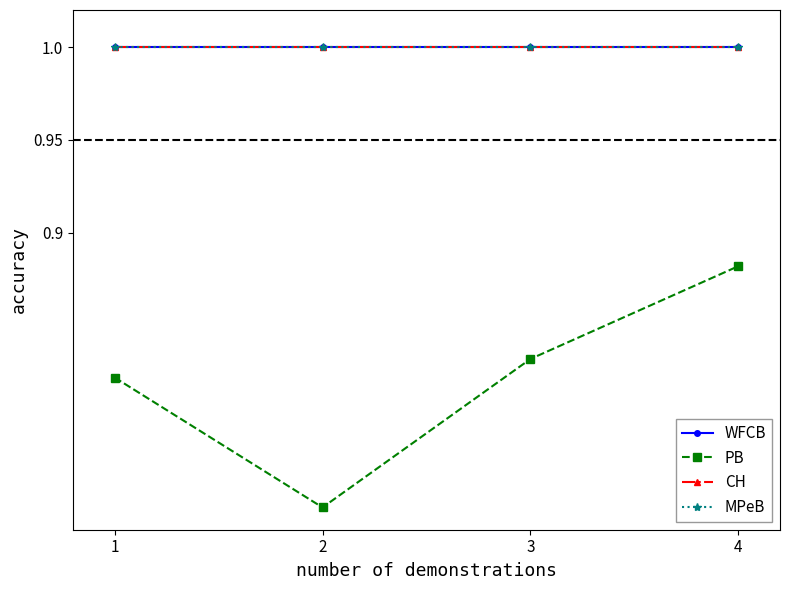

Which category has the highest value across all series?

1